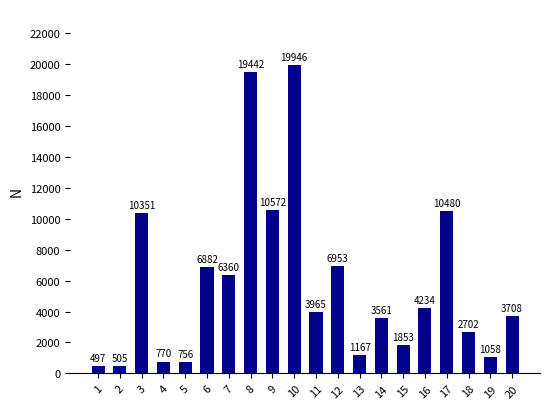

Which label corresponds to the largest value in the chart?

10